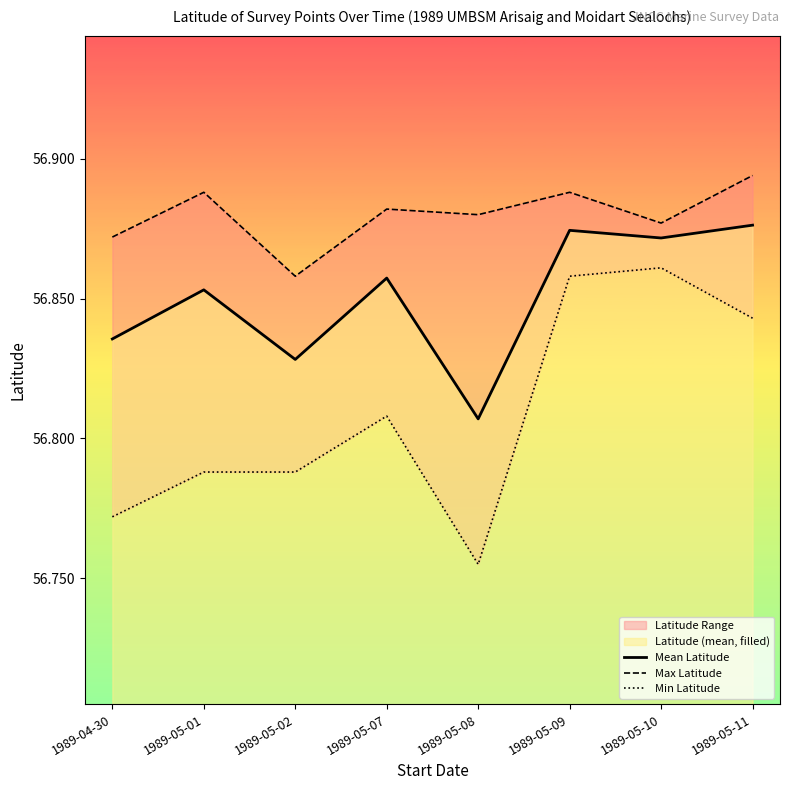

List the labels in order of Min Latitude value, smallest first.

1989-05-08, 1989-04-30, 1989-05-01, 1989-05-02, 1989-05-07, 1989-05-11, 1989-05-09, 1989-05-10